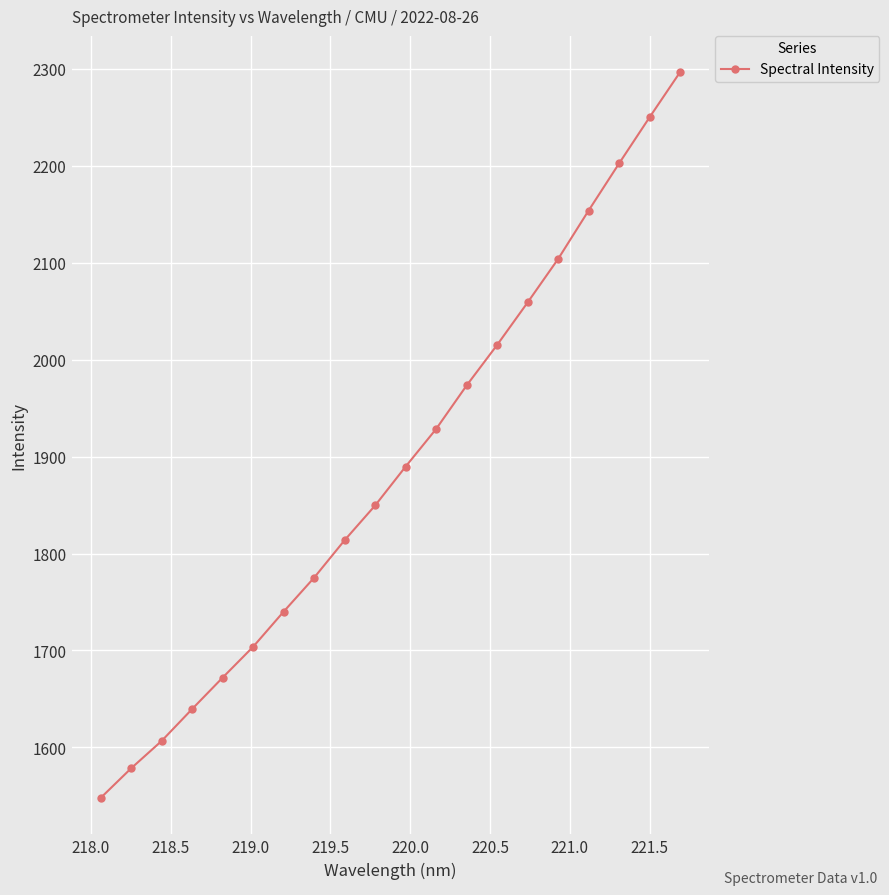

What is the value of the 10th point from the left?

1849.6